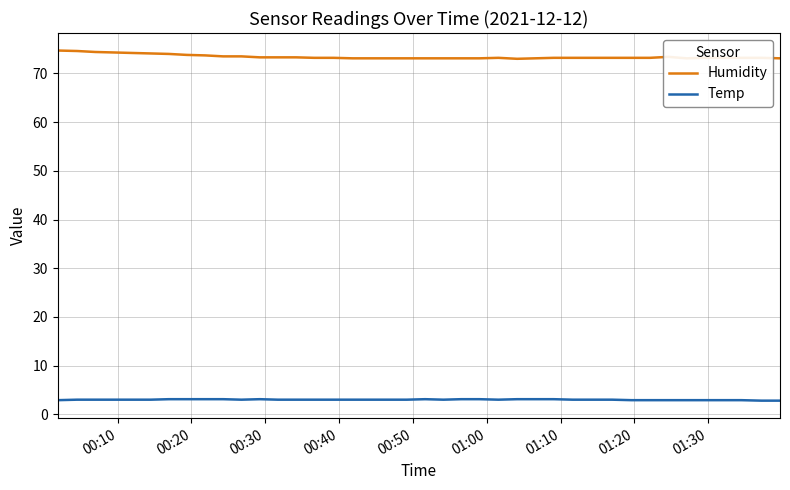

True or false: Humidity and Temp intersect in this chart.

False